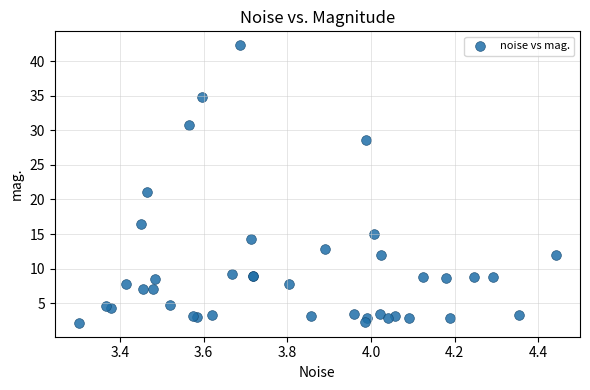

What Y value in the scatter plot is closest to 22?

21.0